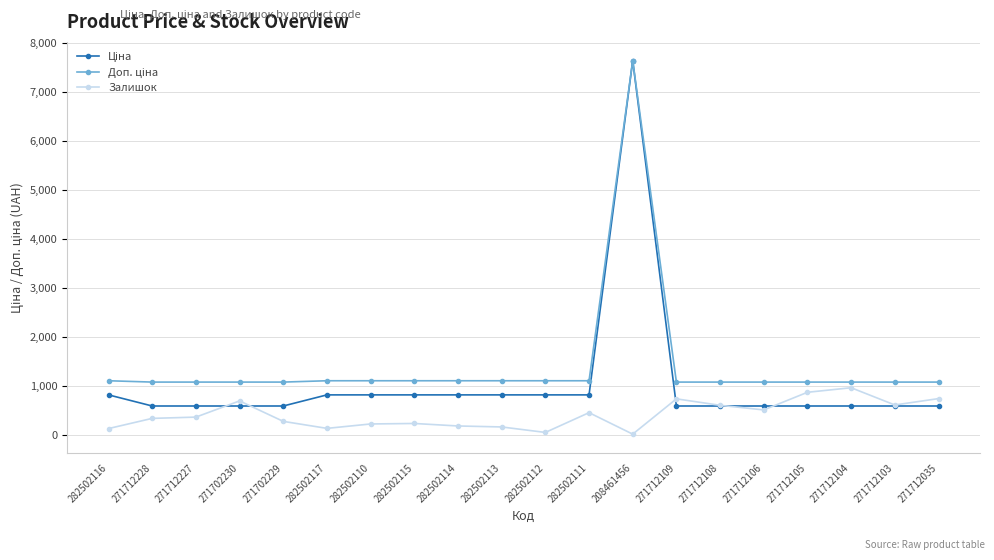

At which category is the sum across all series the highest?

208461456